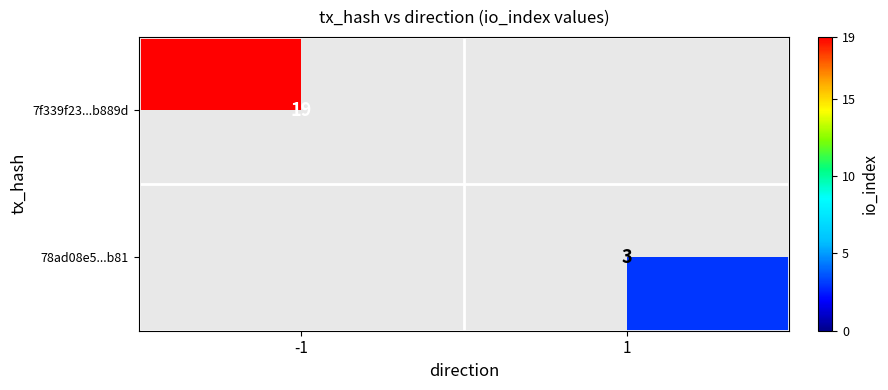

How many series are shown in this chart?

2